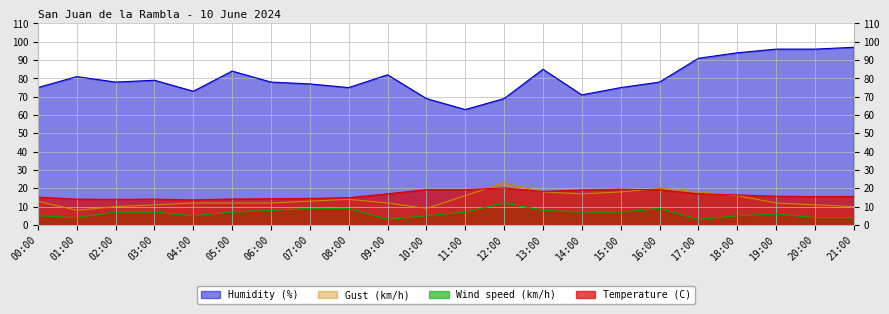

At how many categories does at least one series exceed 35?

22